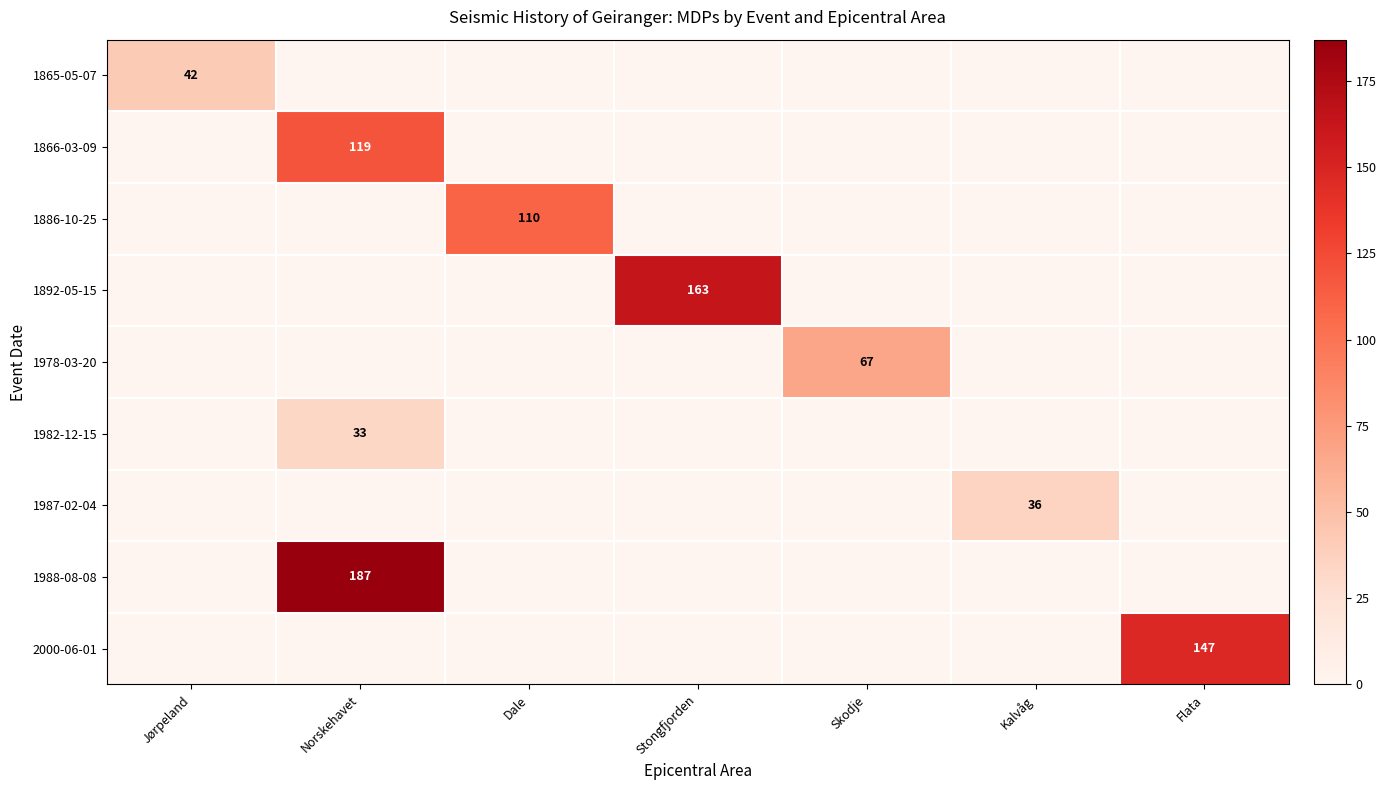

At which label is 1988-08-08 closest to 93?

Jørpeland